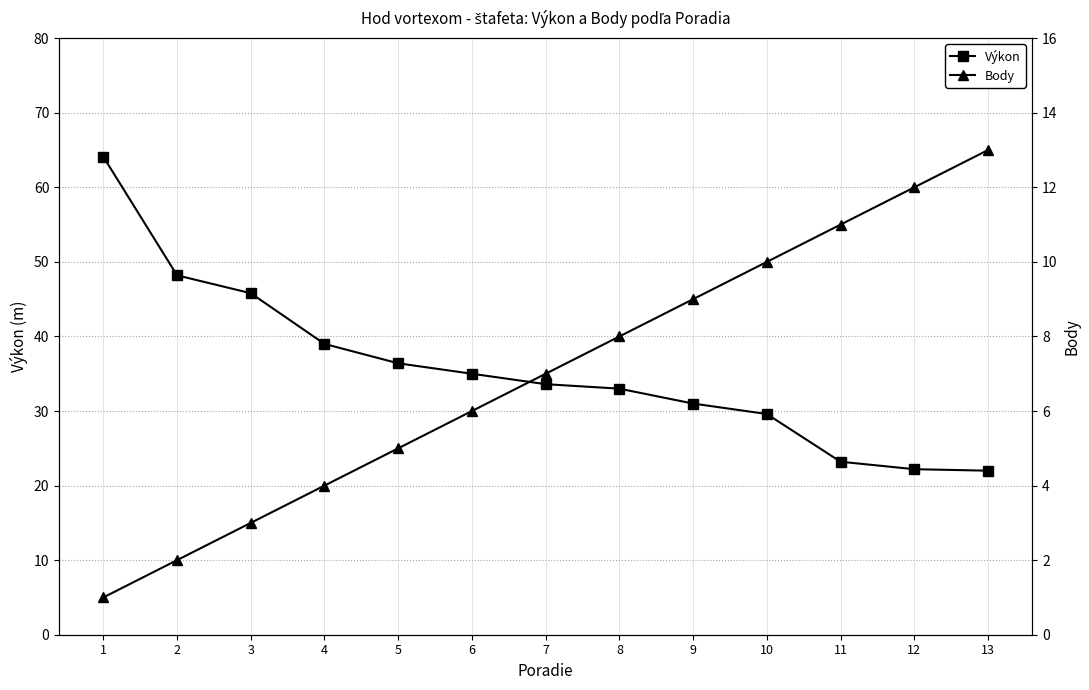

What is the total value across all series at 4?

43.0